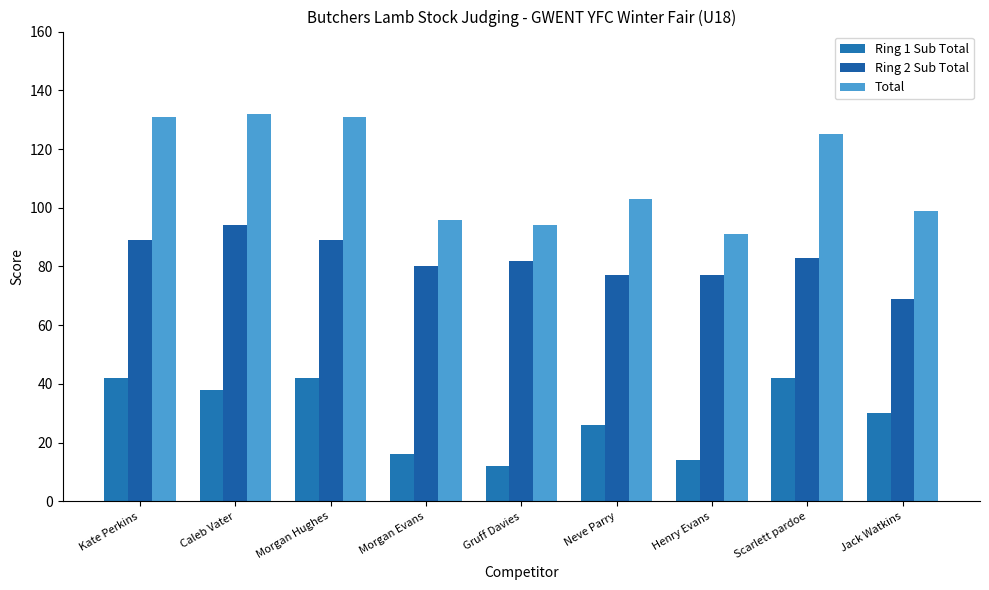

How many bars are there in total?

27